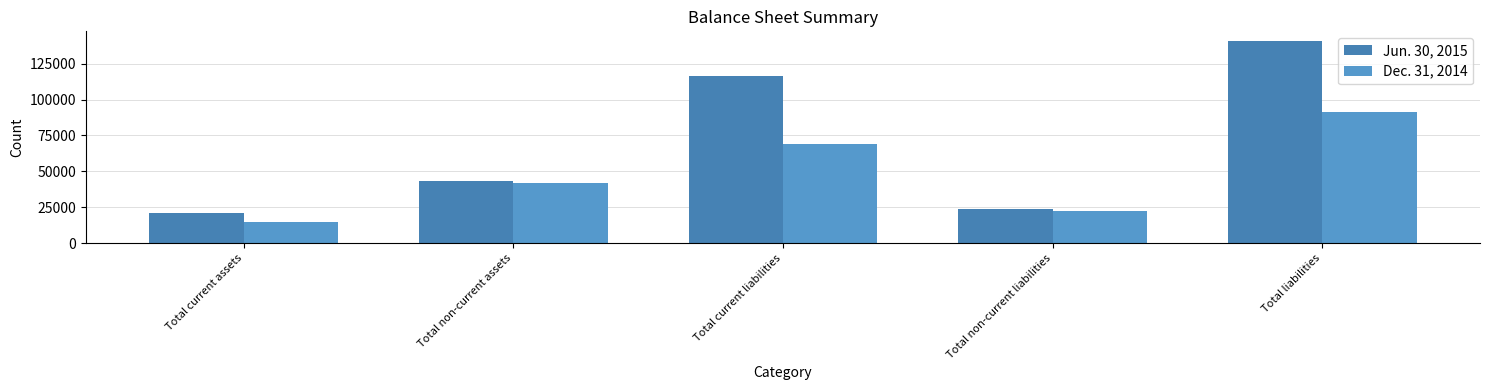

How many Dec. 31, 2014 values are between 22603 and 68880?

3